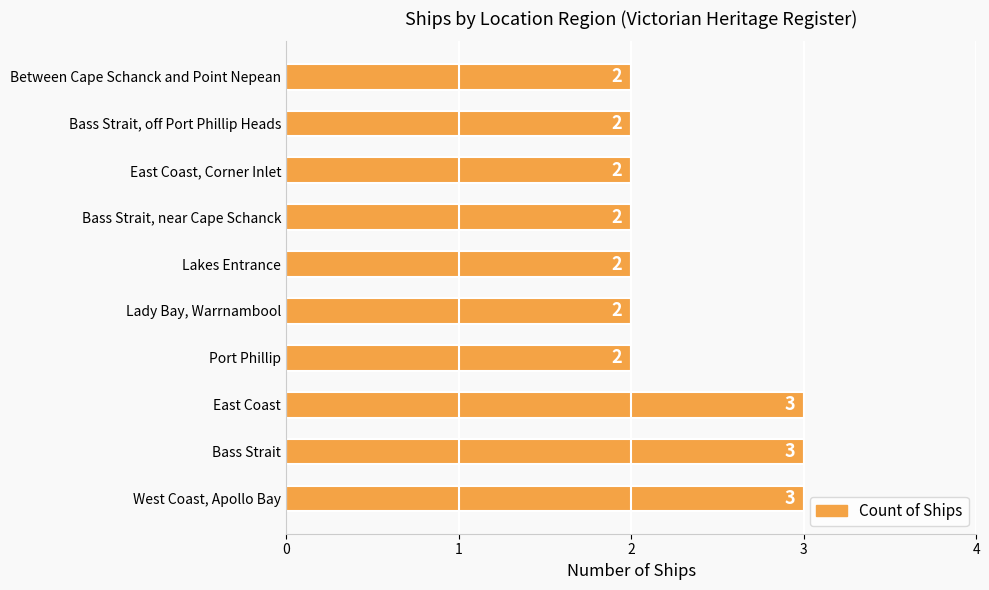

True or false: the data shows 3 at West Coast, Apollo Bay.

True